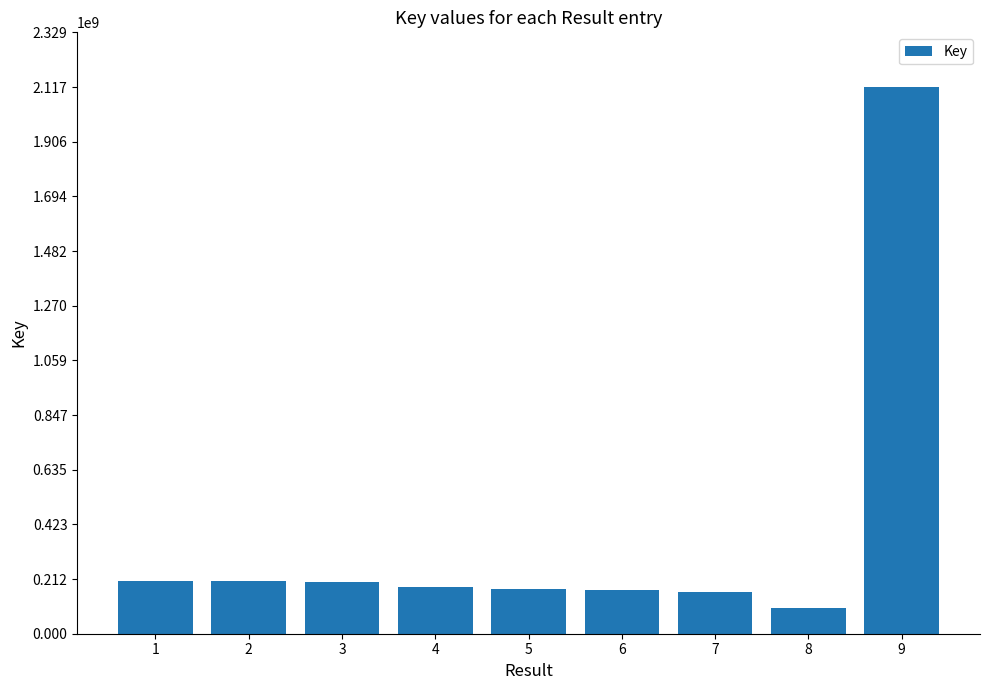

What is the approximate value at 5?

174112009